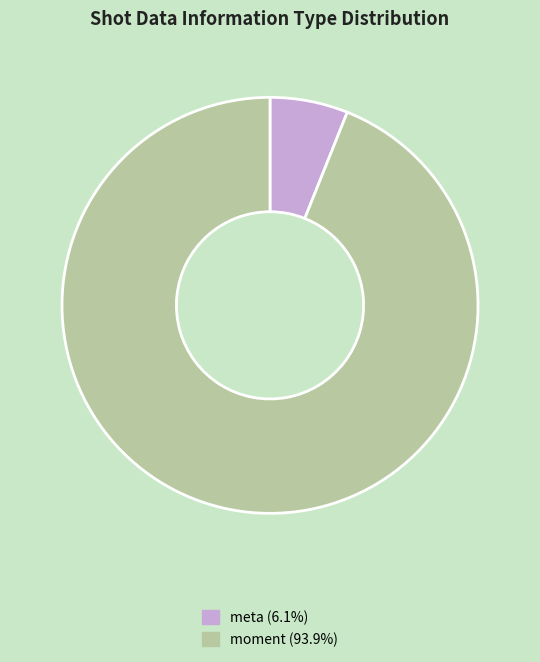

Which category has the smallest portion of the pie?

meta